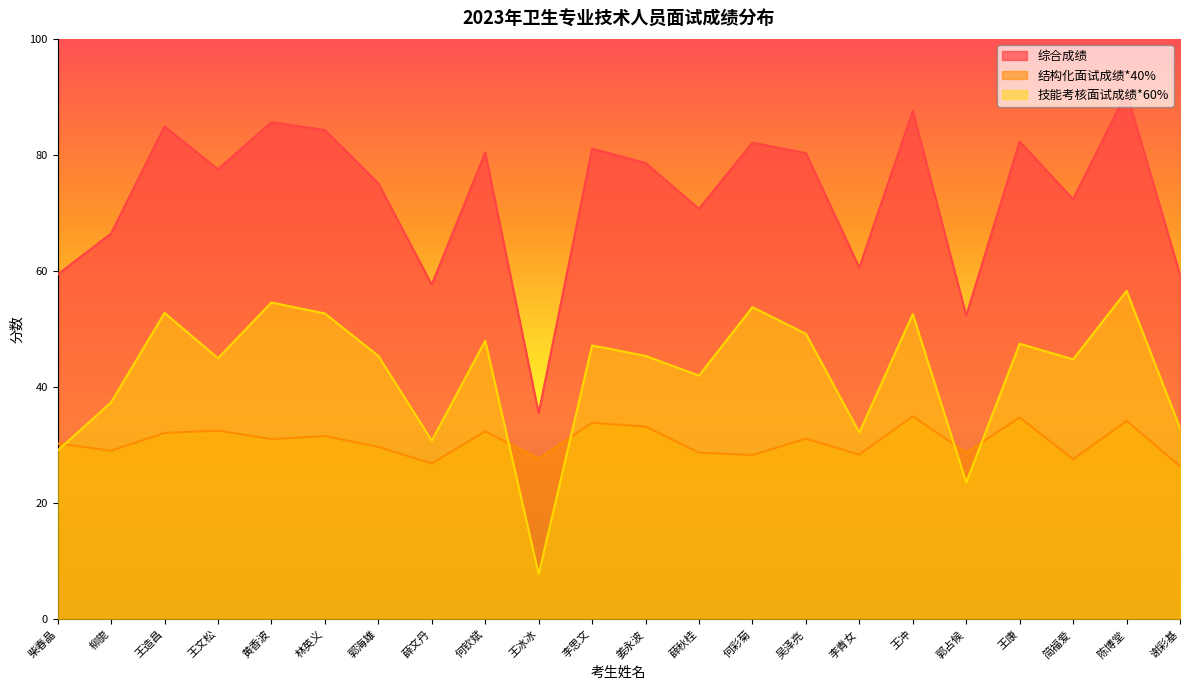

At which category is the sum across all series the highest?

陈博堂